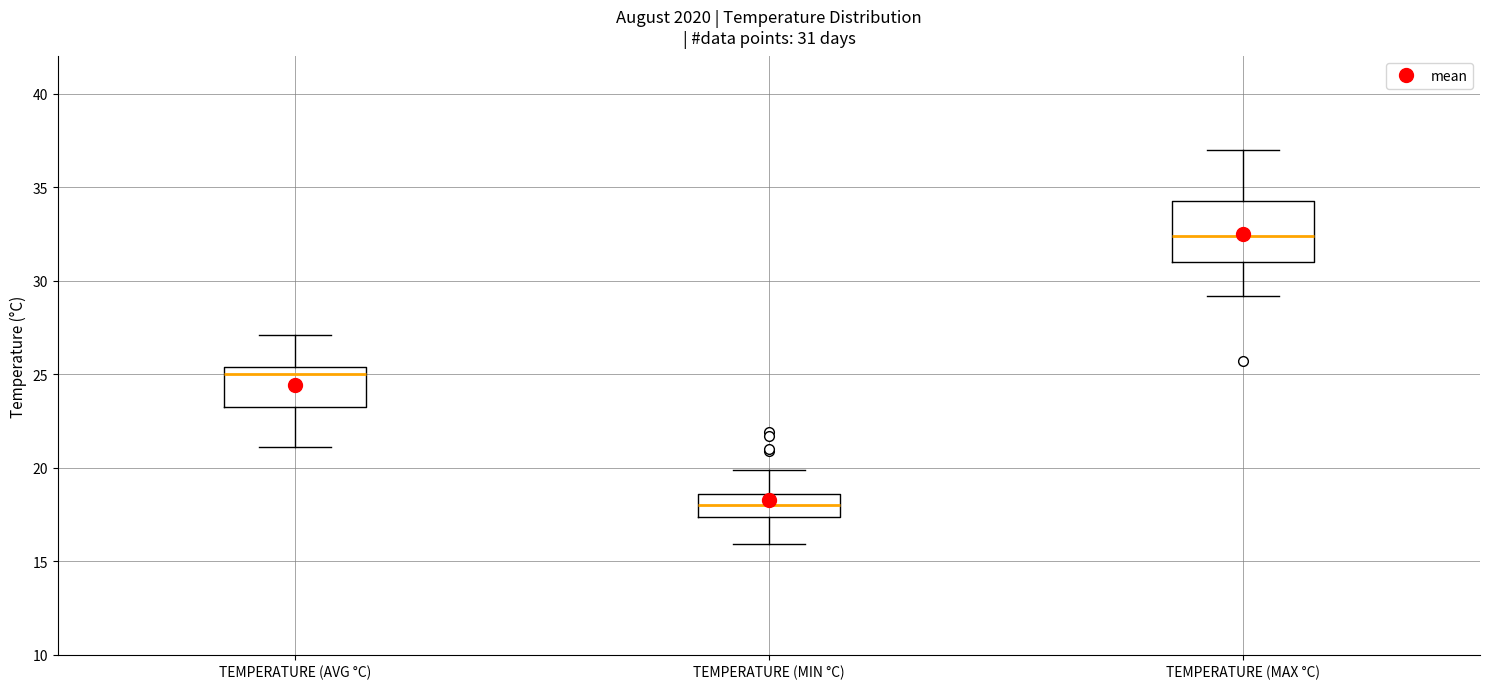

Comparing the boxes themselves (not the whiskers), which one is the tallest?

TEMPERATURE (MAX °C)